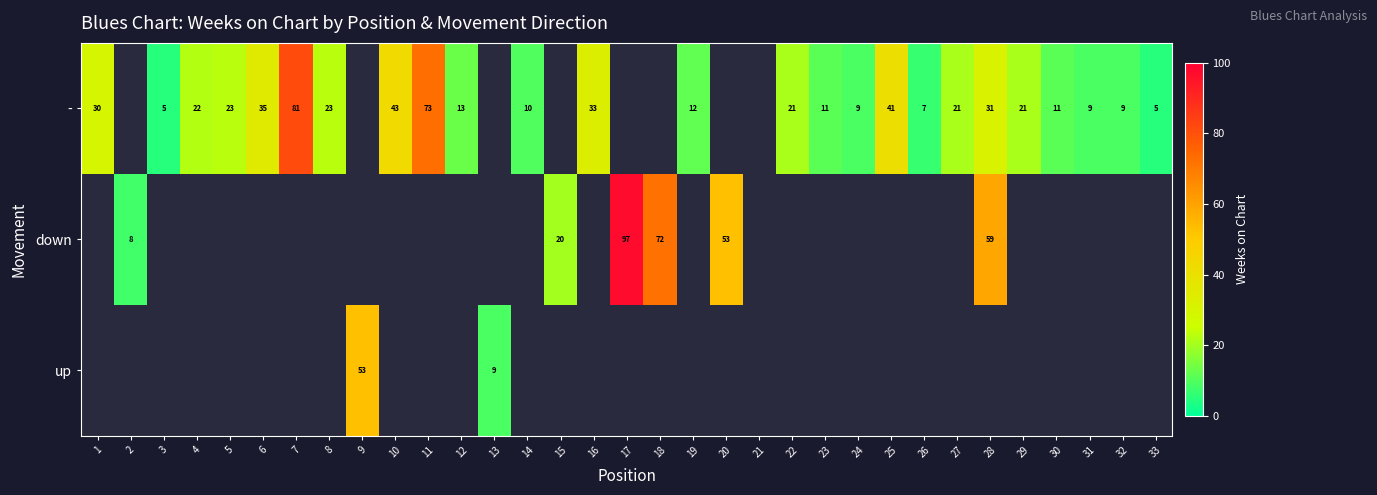

The - series shows 16.0 at 1. True or false?

False